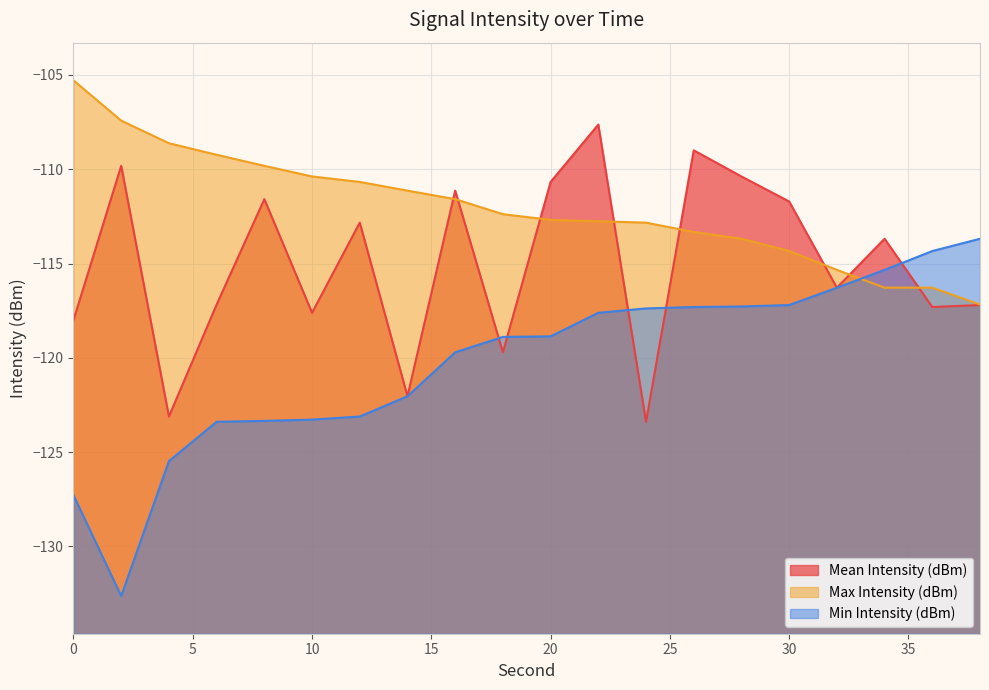

What is the maximum value shown in the chart?

-105.3